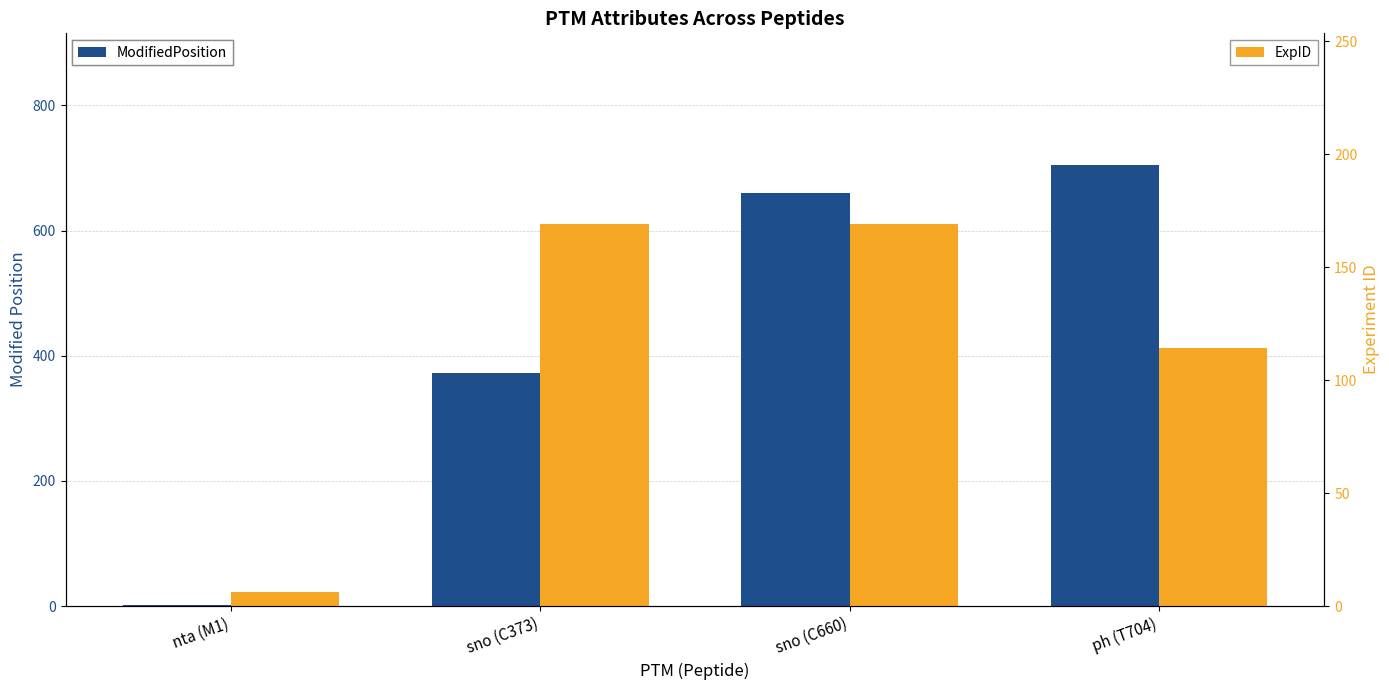

Which series has the largest range (max minus min)?

ModifiedPosition